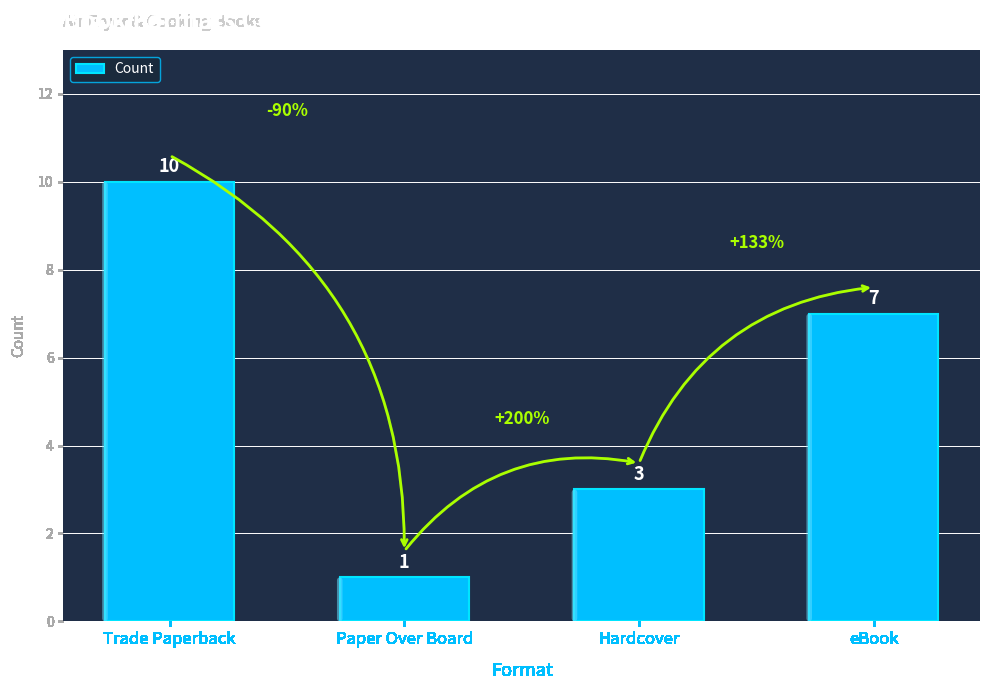

Where does the data first go above 7?

Trade Paperback